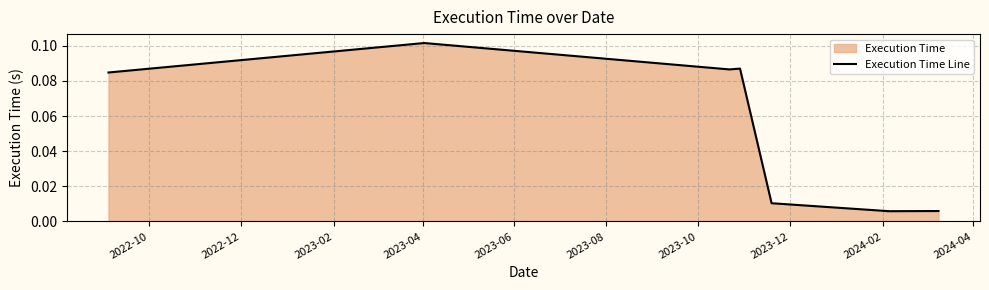

True or false: the data shows 0.0 at 2022-12.

False